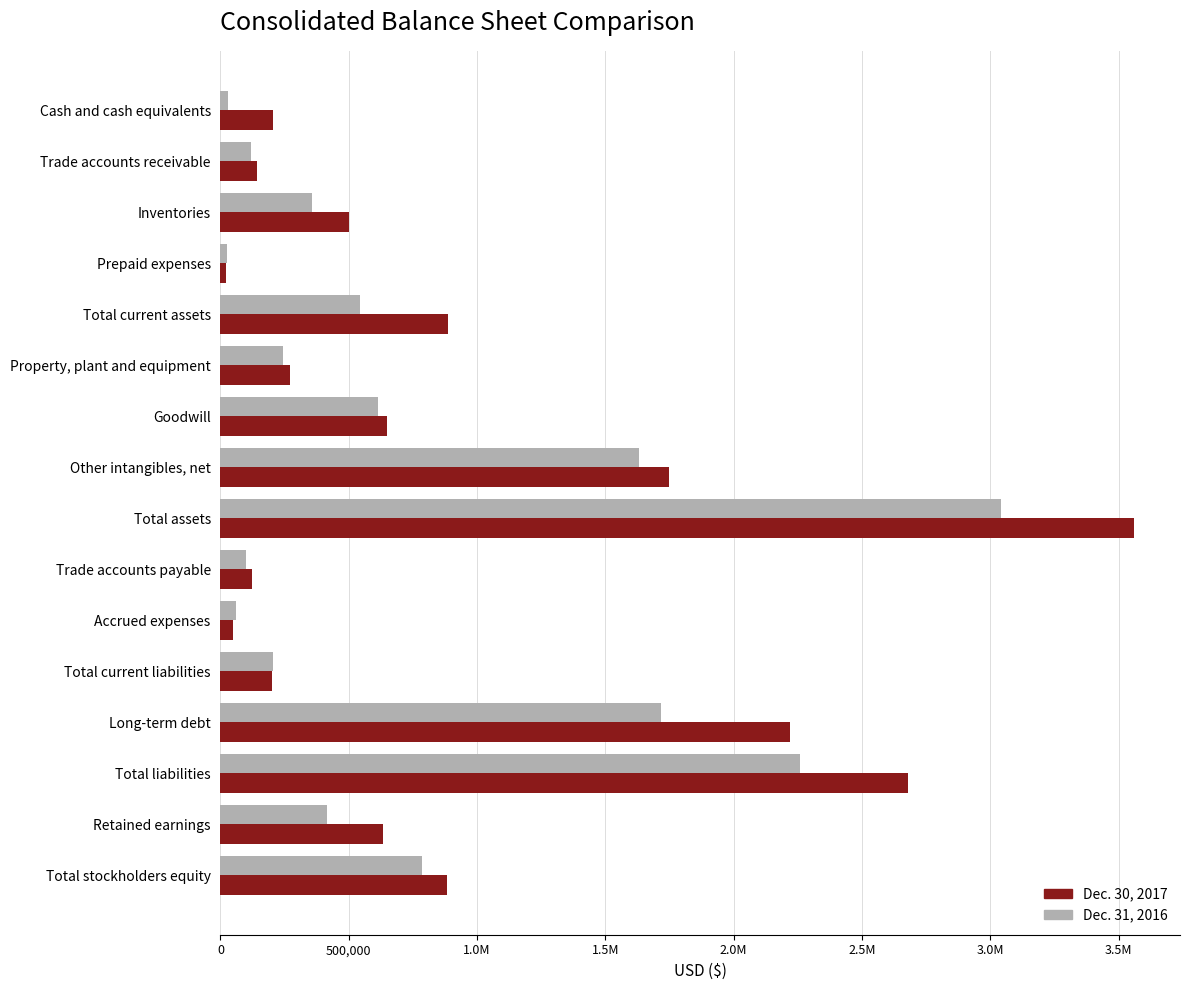

What are all the series names shown in the legend?

Dec. 30, 2017, Dec. 31, 2016